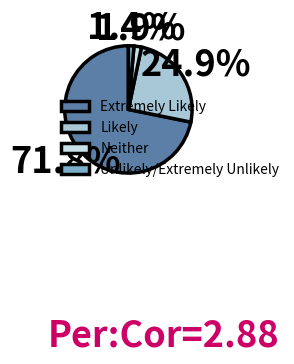

True or false: Extremely Likely accounts for 72% of the total.

True